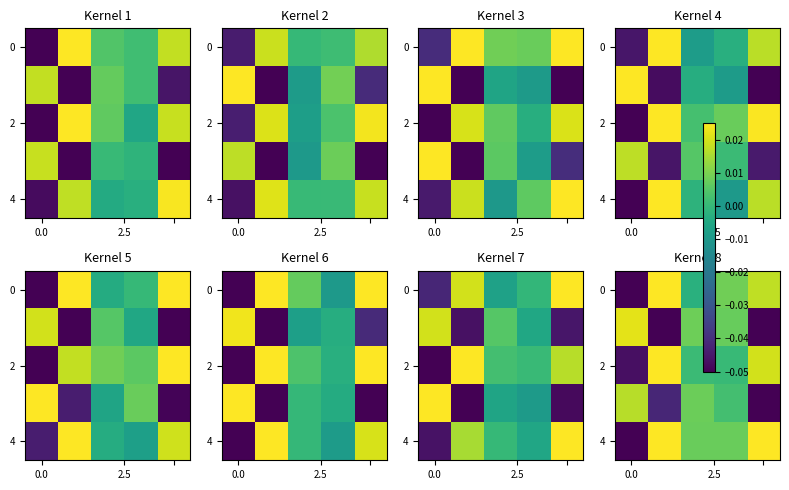

How many categories are shown in the chart?

5